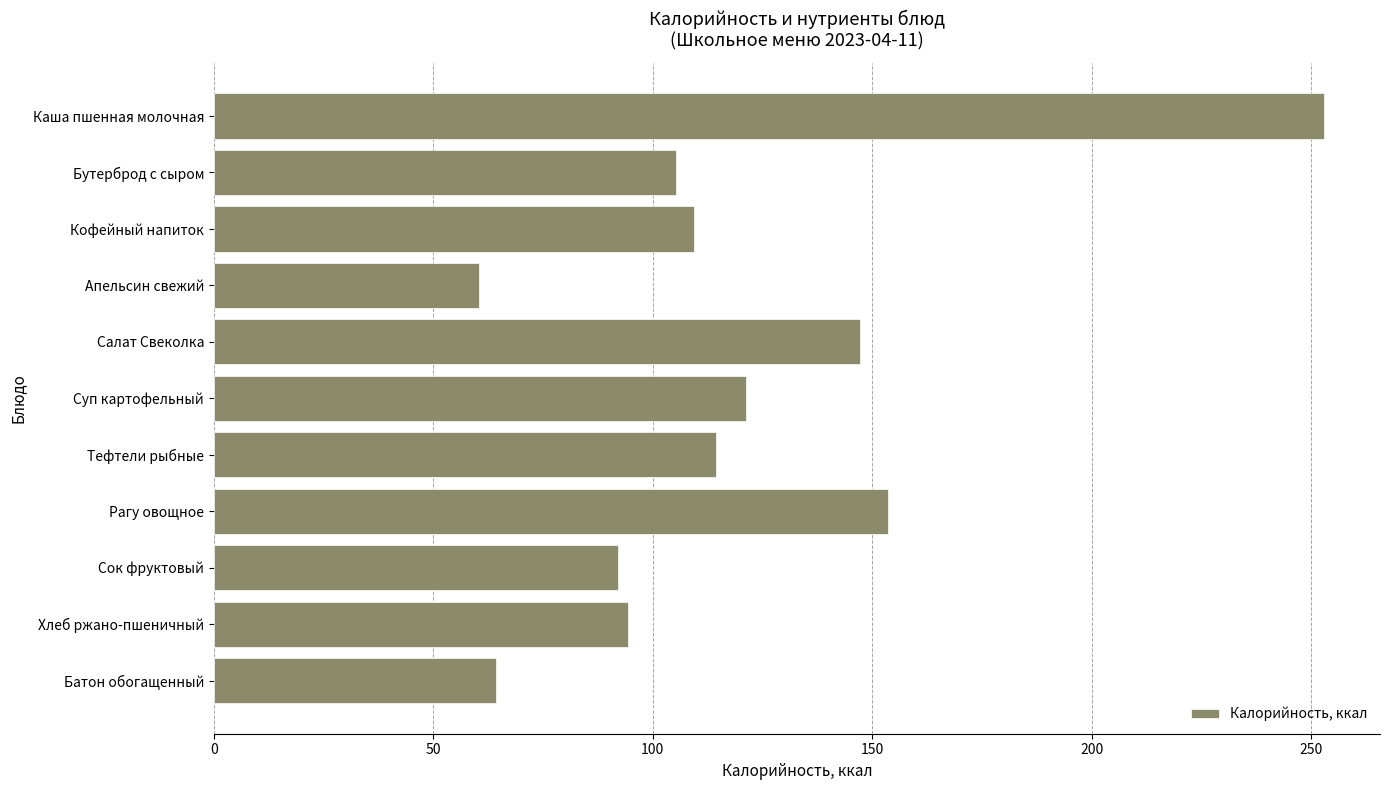

How many bars are there in total?

11